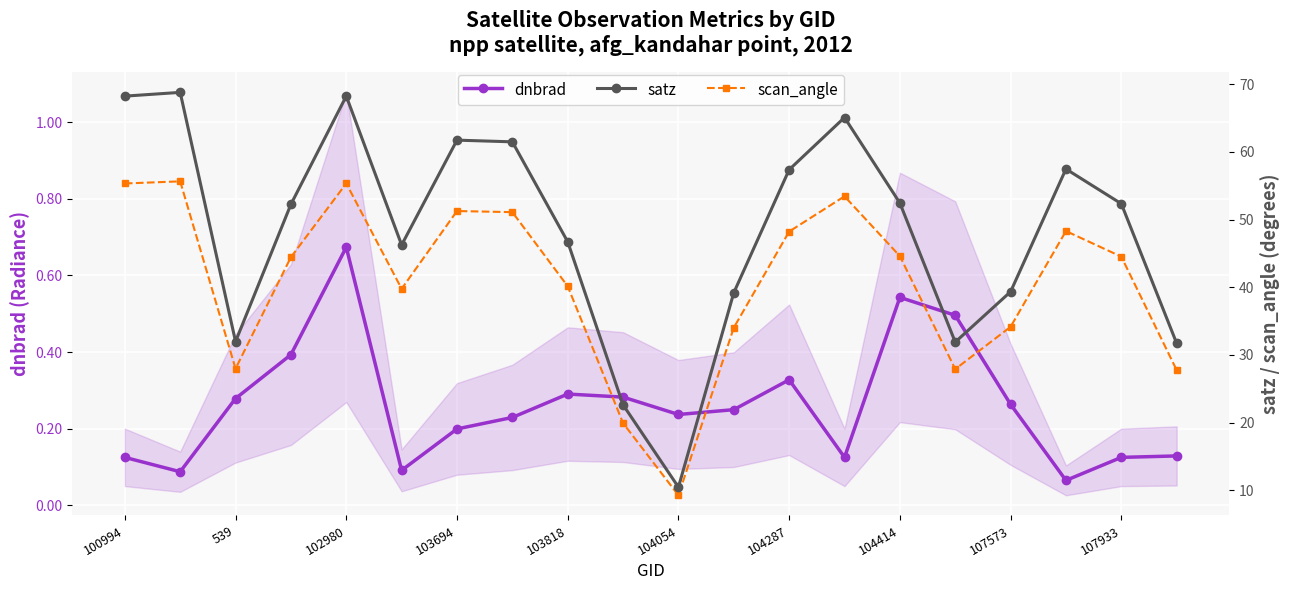

Reading right to left, what are all the values shown in this chart?

dnbrad: 0.1	0.1	0.1	0.3	0.5	0.5	0.1	0.3	0.2	0.2	0.3	0.3	0.2	0.2	0.1	0.7	0.4	0.3	0.1	0.1
satz: 31.7	52.3	57.5	39.3	31.9	52.4	65.1	57.4	39.2	10.4	22.6	46.7	61.5	61.7	46.2	68.3	52.2	32.0	68.8	68.2
scan_angle: 27.7	44.5	48.3	34.1	27.9	44.6	53.4	48.2	34.0	9.2	19.9	40.1	51.1	51.3	39.8	55.3	44.4	28.0	55.6	55.3